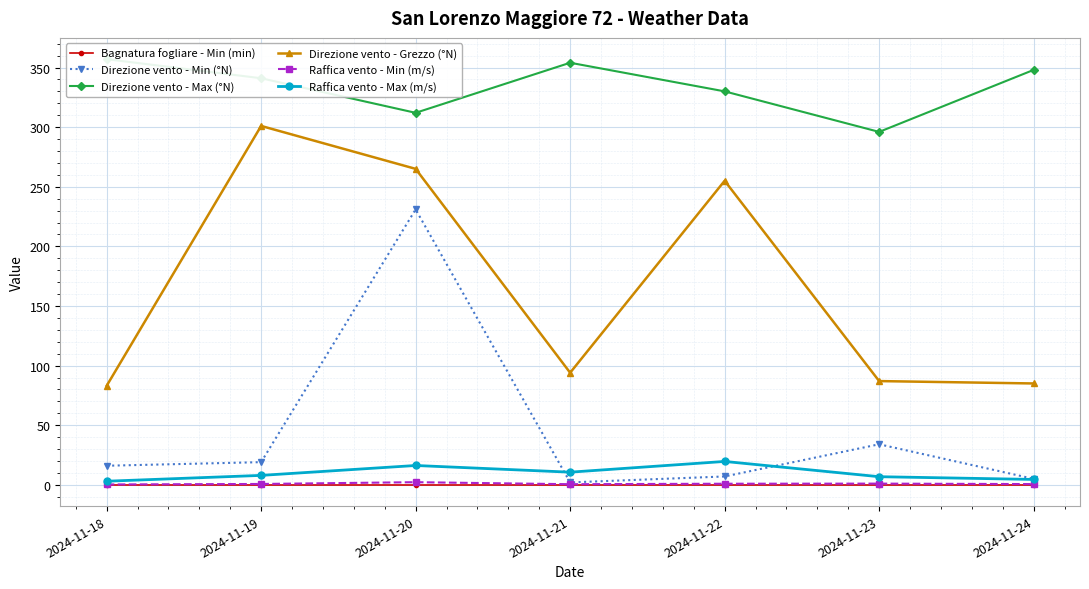

What is the difference between the highest and lowest values at 2024-11-21?

354.0